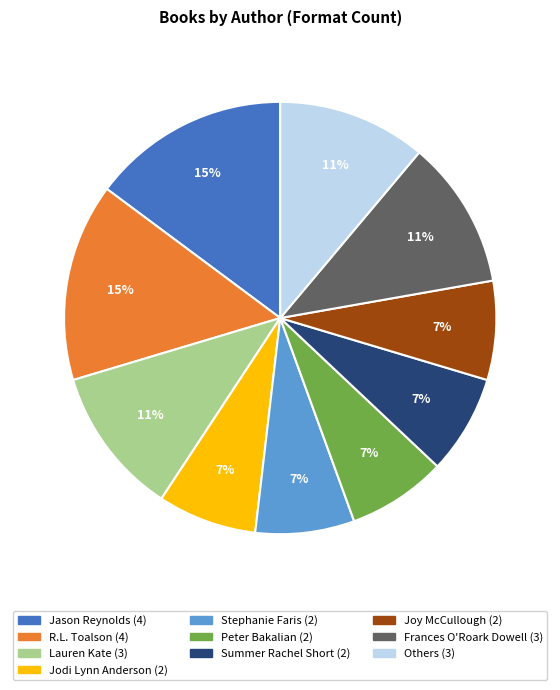

To the nearest percent, what percentage of the pie is Others?

11%